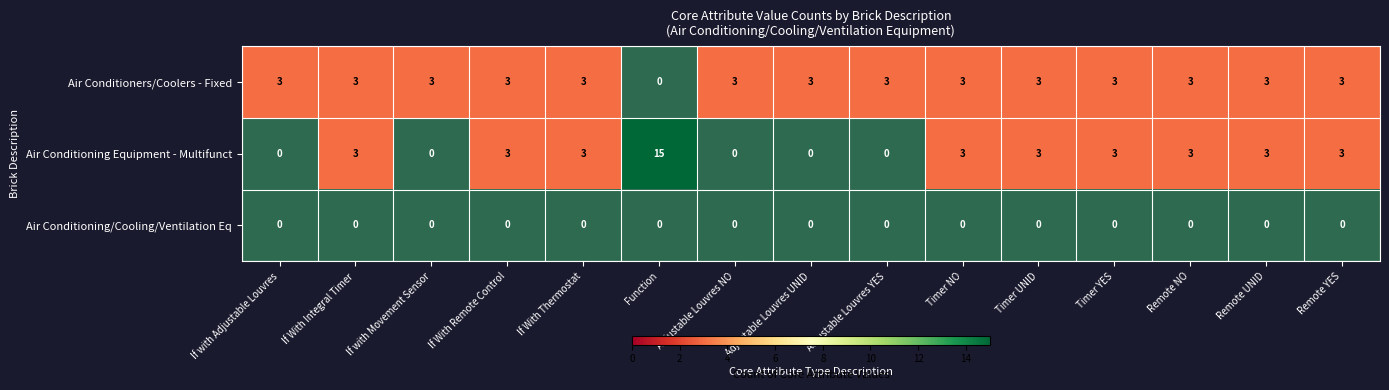

Between Remote YES and If With Remote Control, which is larger?

Remote YES